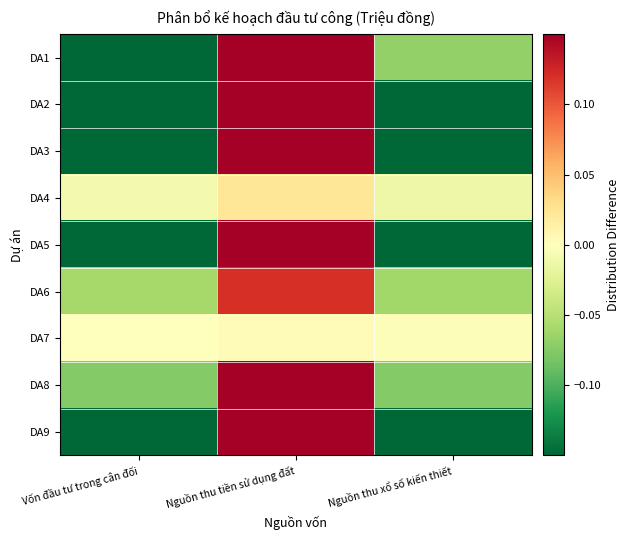

What is the difference between the highest and lowest values at Nguồn thu xổ số kiến thiết?

0.3